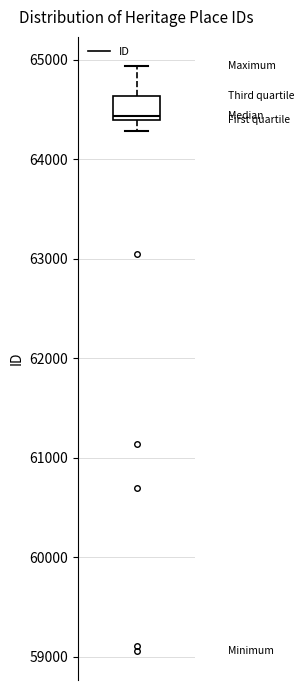

Transcribe this box plot: give where the median line is, the range the box spans, and where the two whiskers end, as read against the y-axis. The values are not printed on the chart, so give them approximately, as read against the axis.

median 64400 (just above the box's lower edge), box 64400 to 64600, whiskers 64300 to 64900